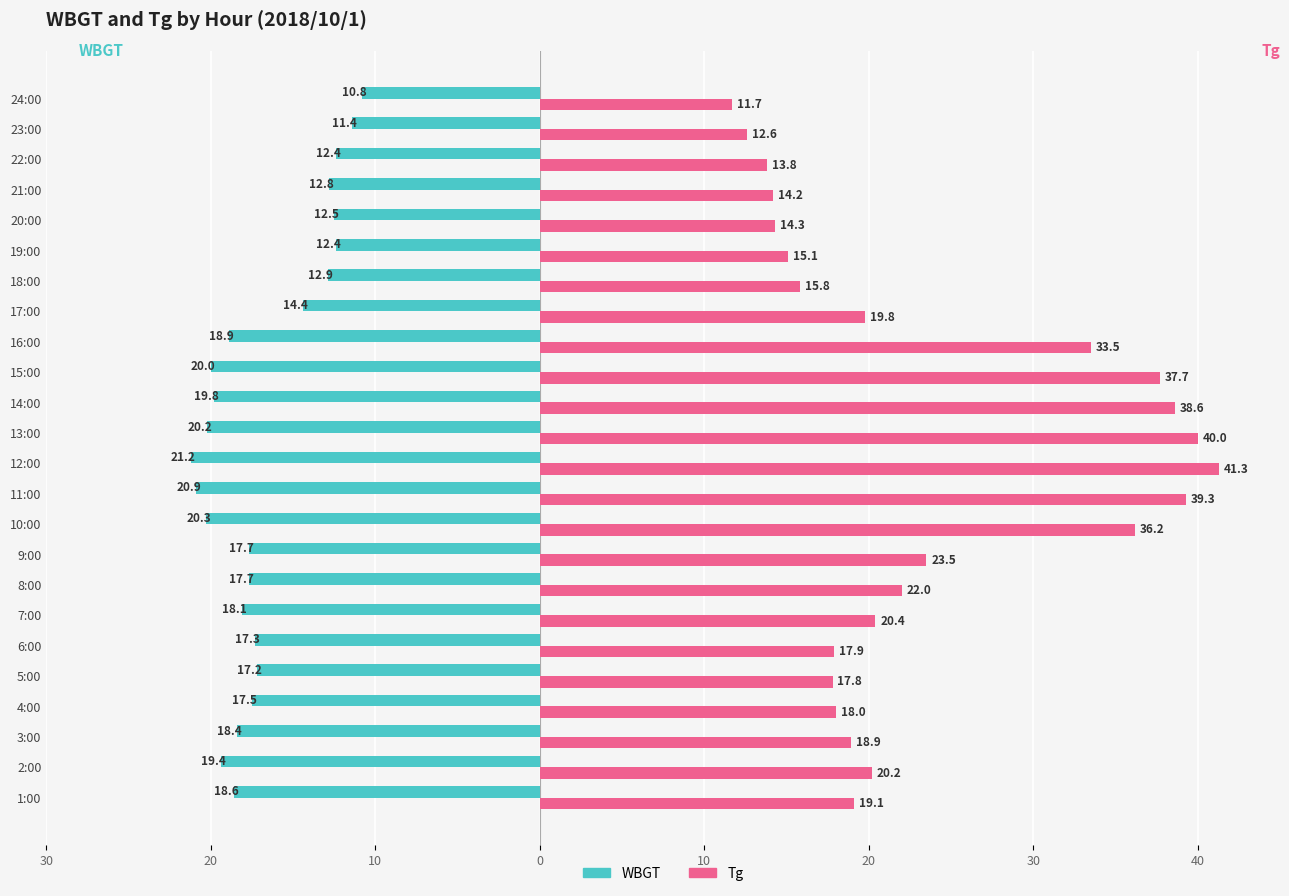

What are all the series names shown in the legend?

WBGT, Tg